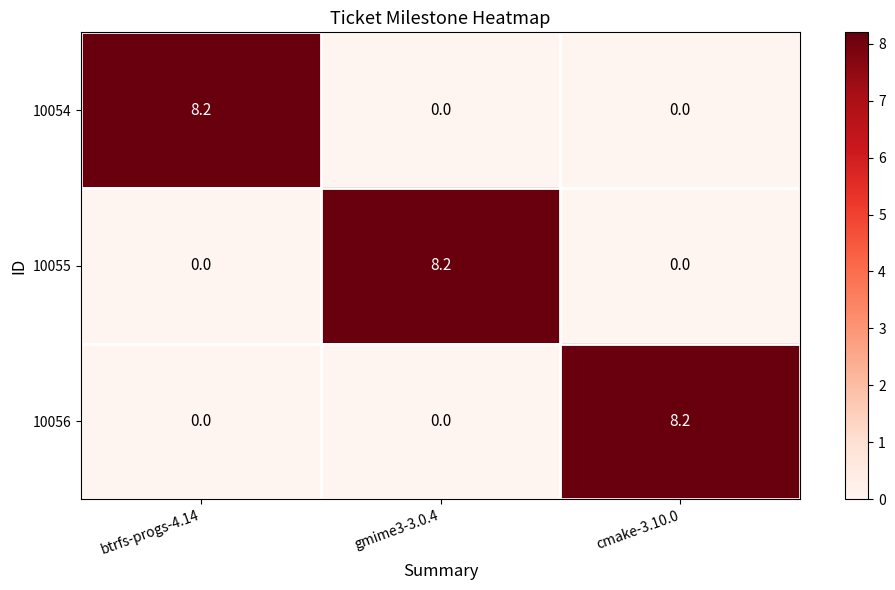

What is the sum of all 10056 values?

8.2